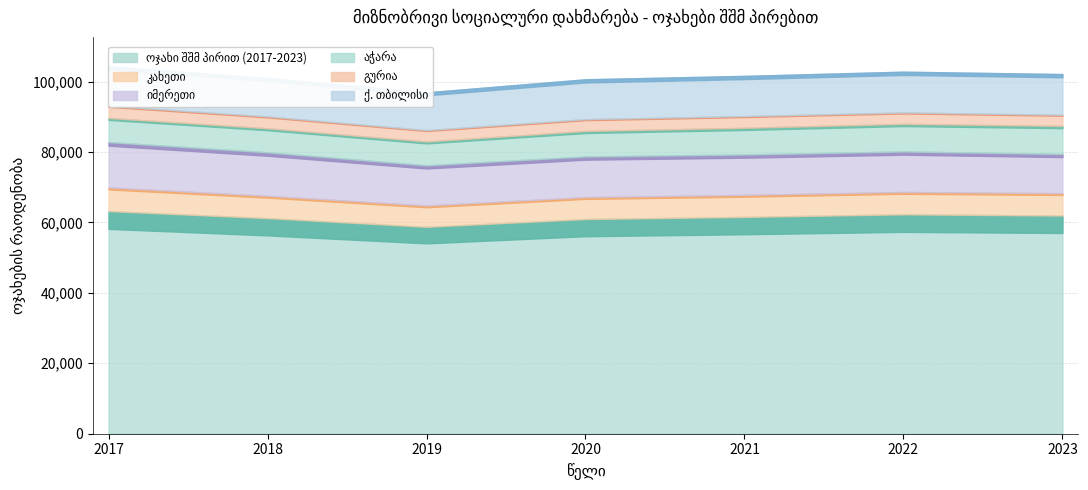

Rank the series at 2020 from highest to lowest value.

ოჯახი შშმ პირით (2017-2023), იმერეთი, ქ. თბილისი, აჭარა, კახეთი, გურია